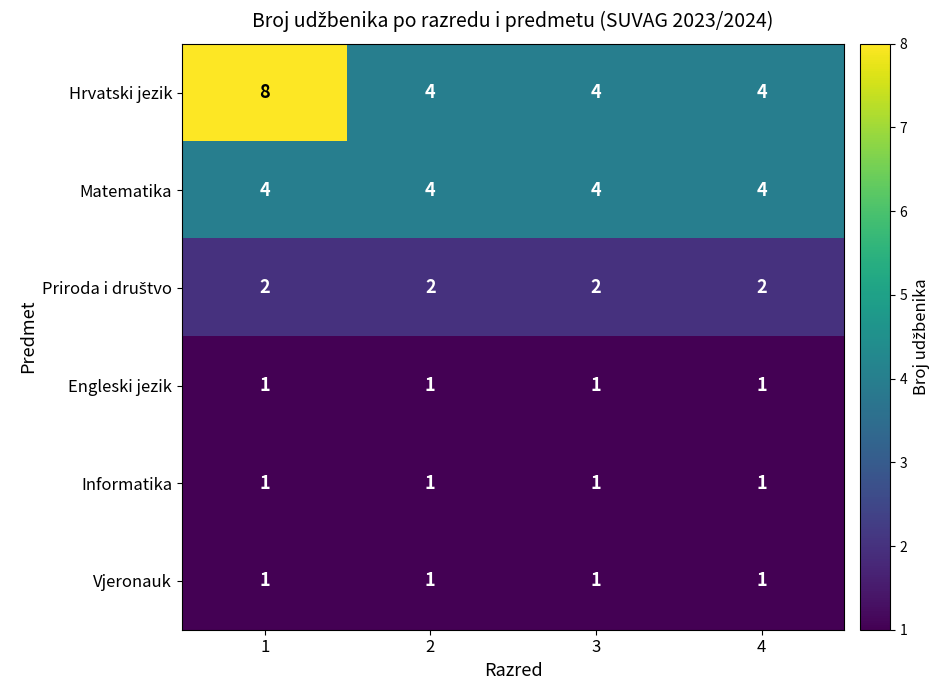

What is the total value across all series at 4?

13